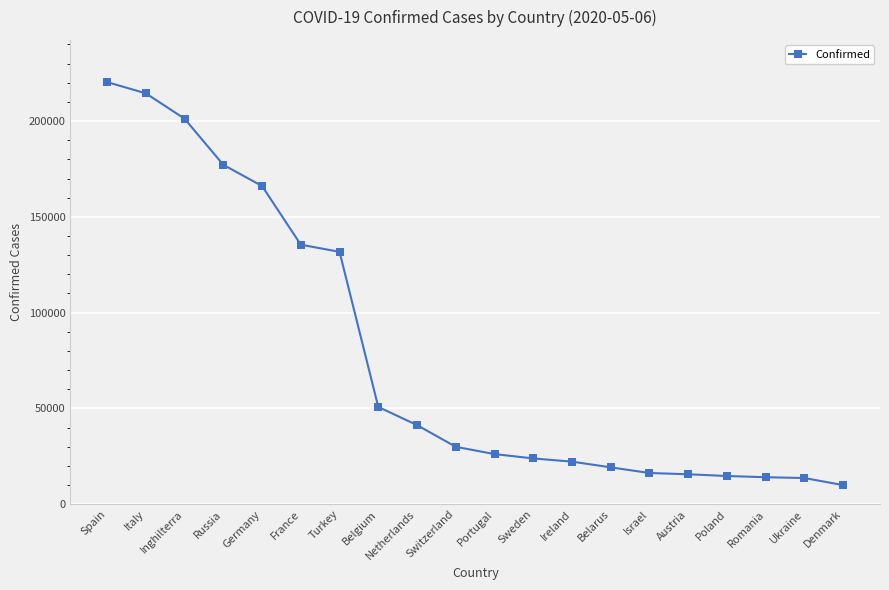

True or false: the data shows 16314 at Israel.

True